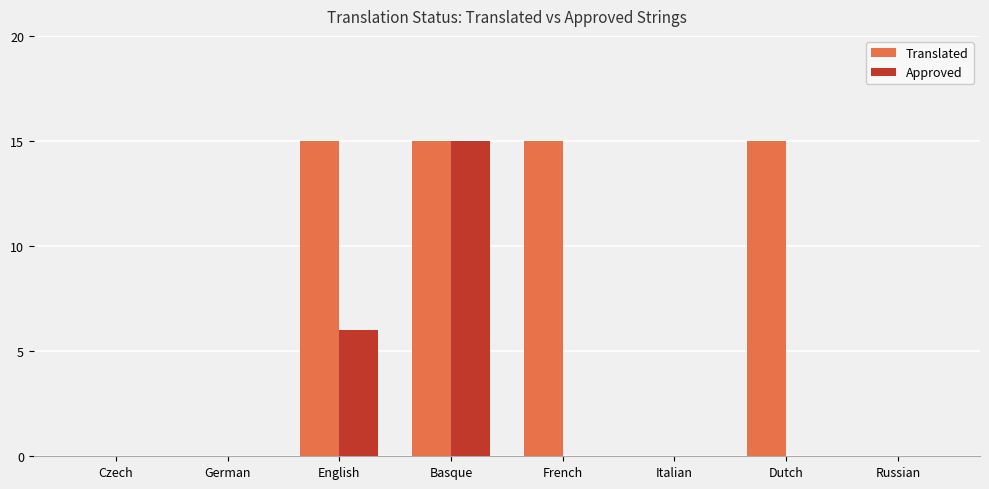

Count the number of categories in the chart.

8